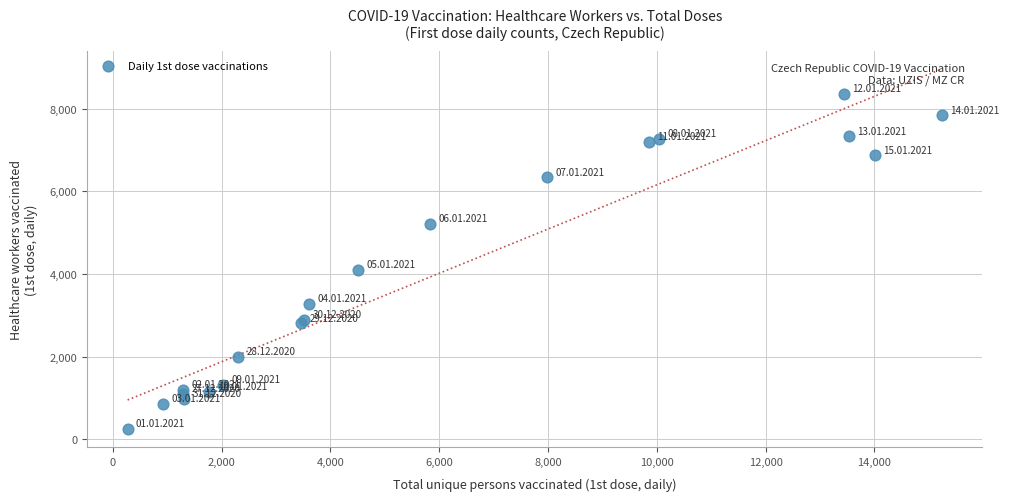

What Y value in the scatter plot is closest to 4309?

4100